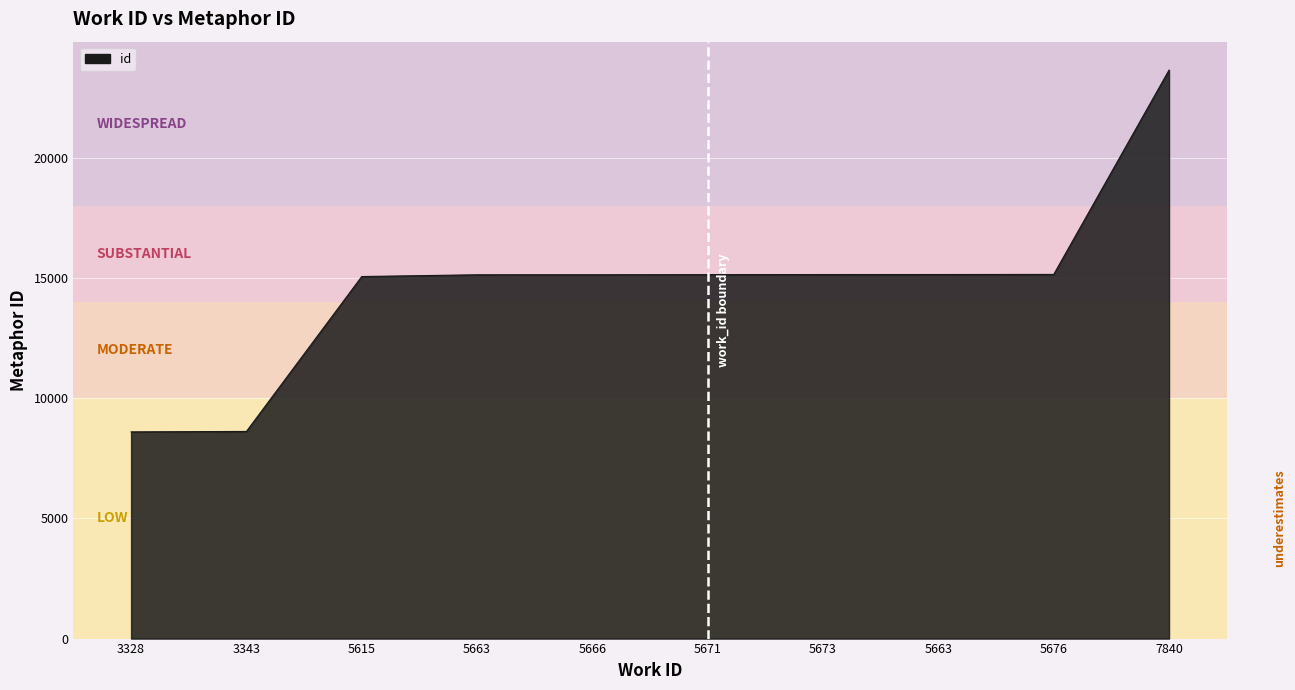

Does the chart have visible grid lines?

Yes